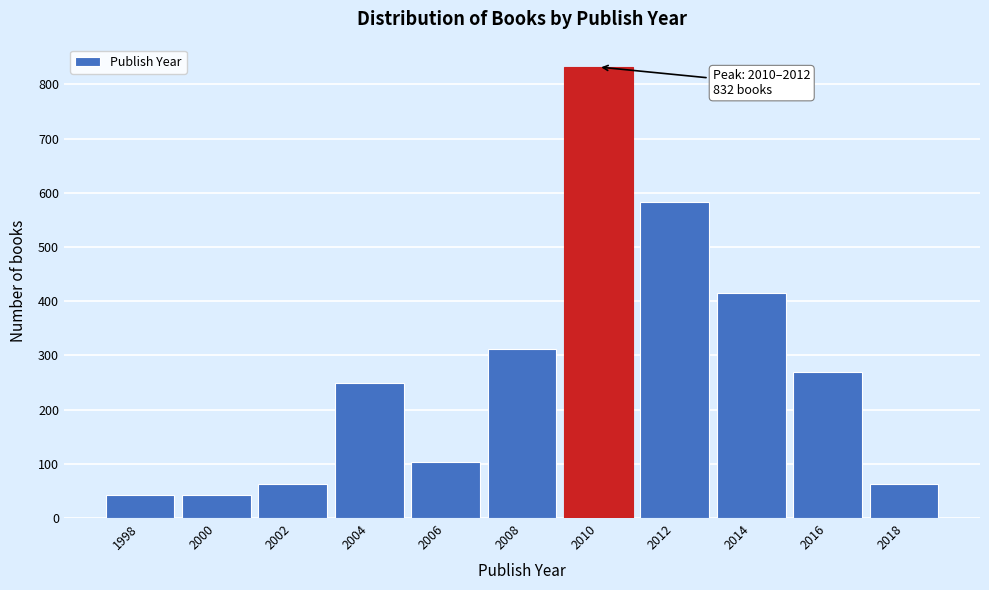

Reading left to right, transcribe all the data shown in this chart.

42	42	62	250	104	312	832	583	416	270	62